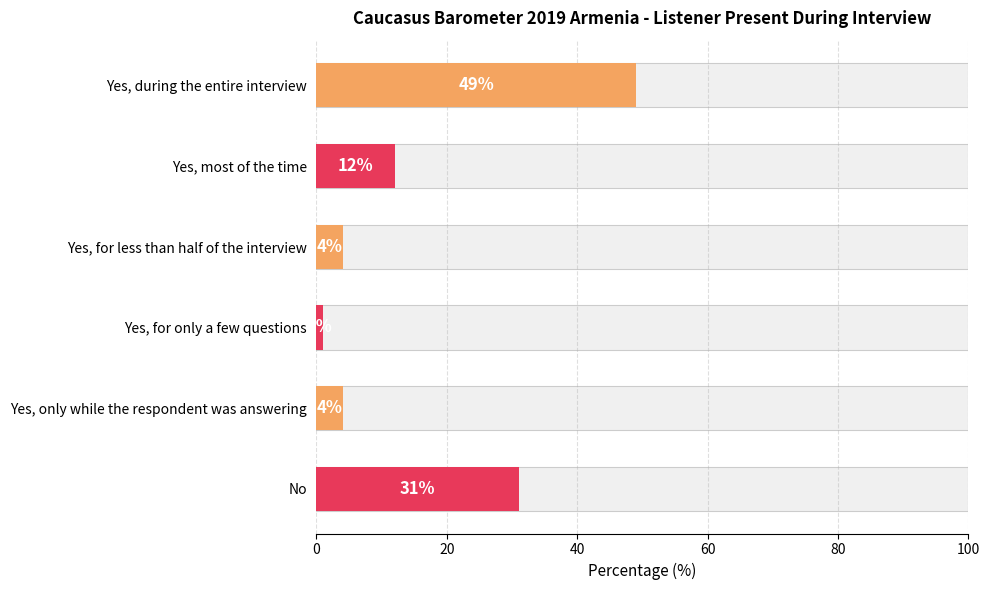

What is the difference between the values at 20 and 60?

11